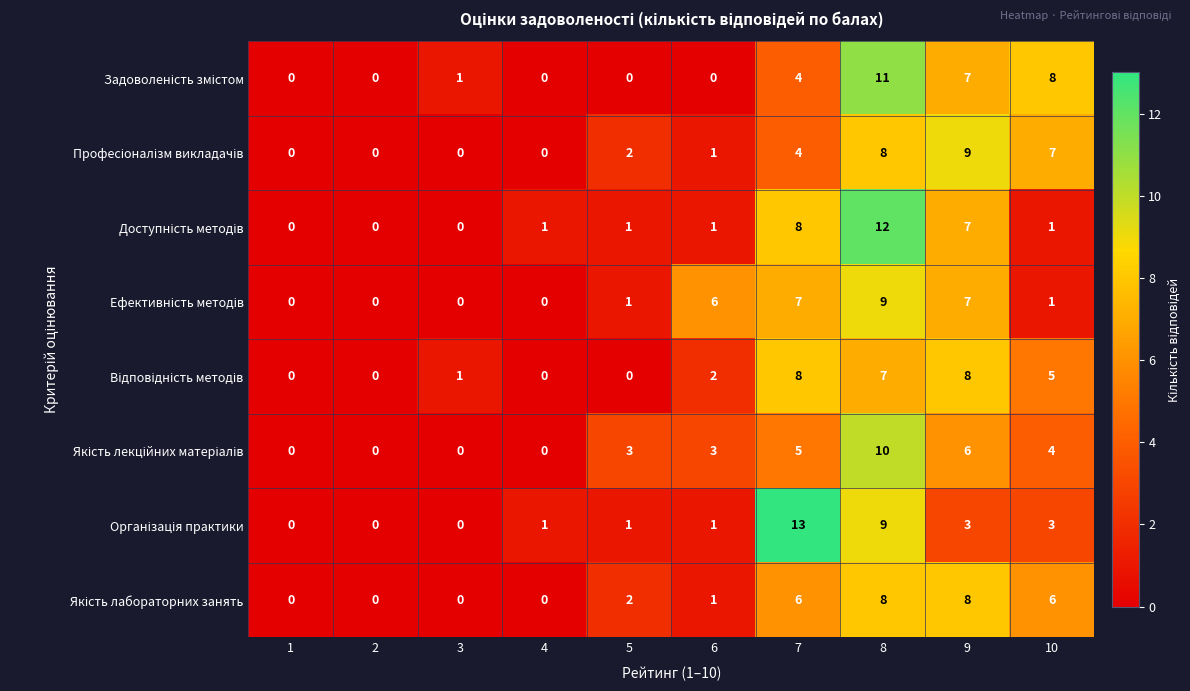

At which category does the chart reach its peak across all series?

7